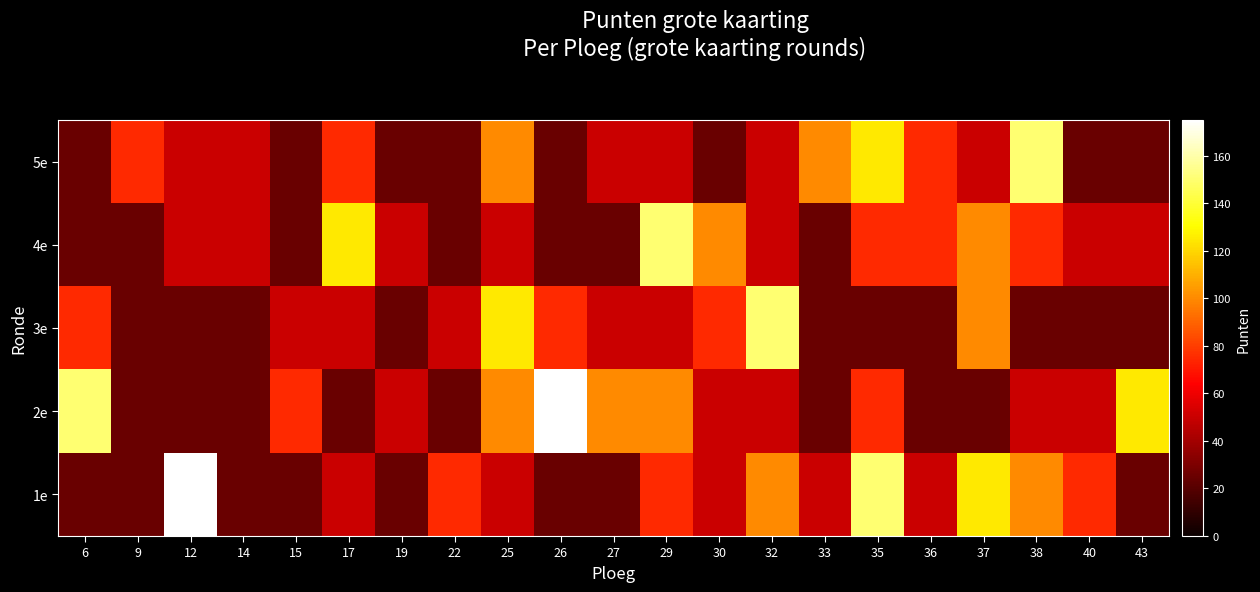

Reading left to right, extract all data points from this chart.

1e: 6=25	9=25	12=175	14=25	15=25	17=50	19=25	22=75	25=50	26=25	27=25	29=75	30=50	32=100	33=50	35=150	36=50	37=125	38=100	40=75	43=25
2e: 6=150	9=25	12=25	14=25	15=75	17=25	19=50	22=25	25=100	26=175	27=100	29=100	30=50	32=50	33=25	35=75	36=25	37=25	38=50	40=50	43=125
3e: 6=75	9=25	12=25	14=25	15=50	17=50	19=25	22=50	25=125	26=75	27=50	29=50	30=75	32=150	33=25	35=25	36=25	37=100	38=25	40=25	43=25
4e: 6=25	9=25	12=50	14=50	15=25	17=125	19=50	22=25	25=50	26=25	27=25	29=150	30=100	32=50	33=25	35=75	36=75	37=100	38=75	40=50	43=50
5e: 6=25	9=75	12=50	14=50	15=25	17=75	19=25	22=25	25=100	26=25	27=50	29=50	30=25	32=50	33=100	35=125	36=75	37=50	38=150	40=25	43=25